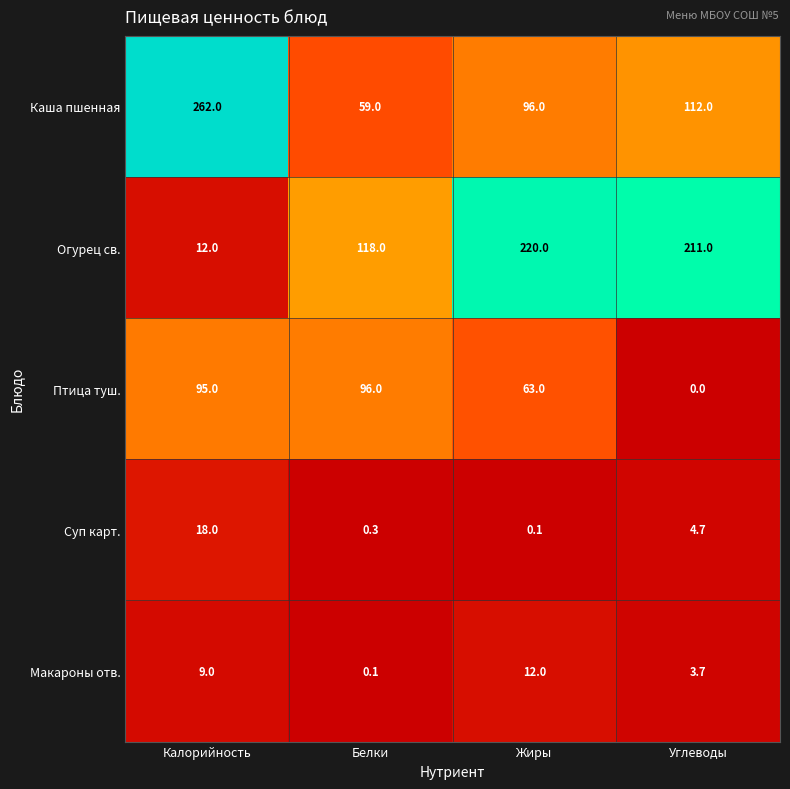

What is the total value across all series at Углеводы?

331.4